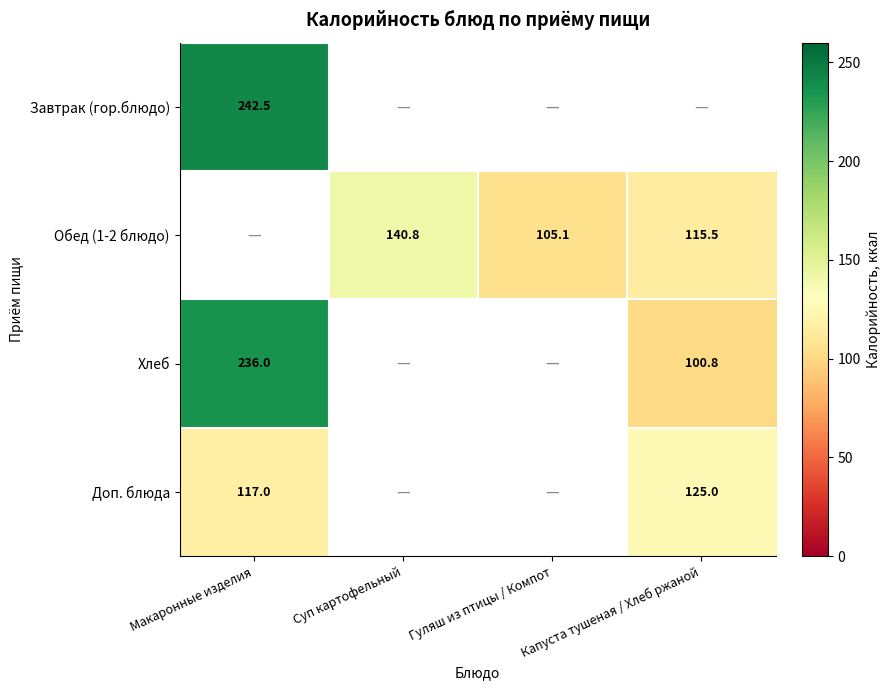

Count the number of data series in this chart.

4